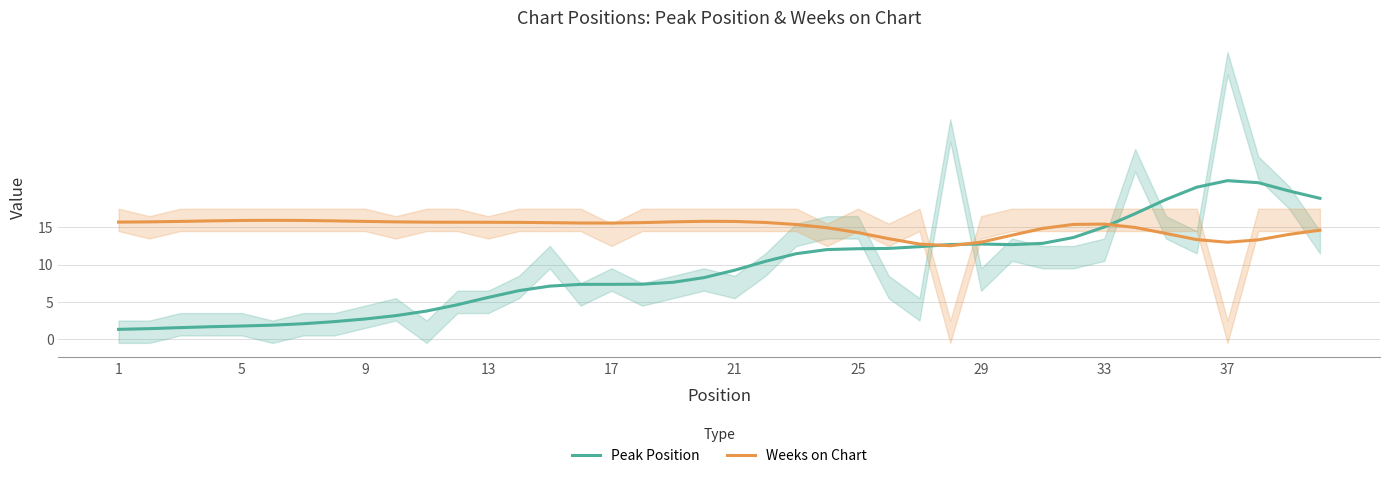

What is the sum of all Weeks on Chart values?

600.0